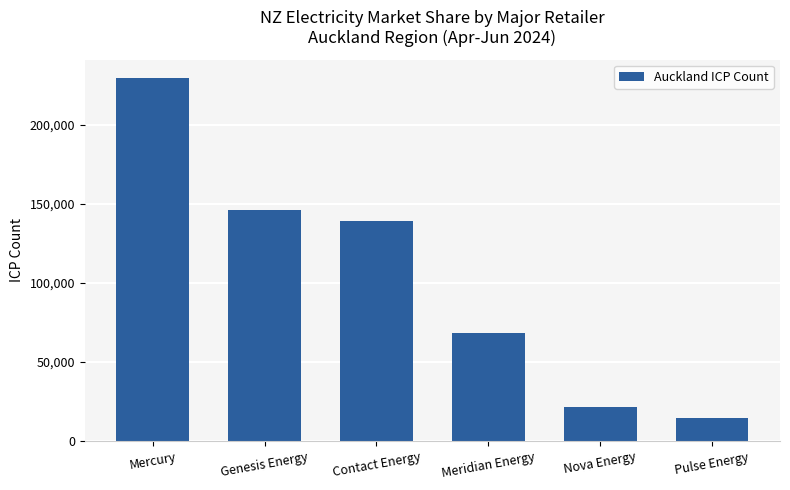

What is the approximate value at Pulse Energy, to the nearest 10?

14360